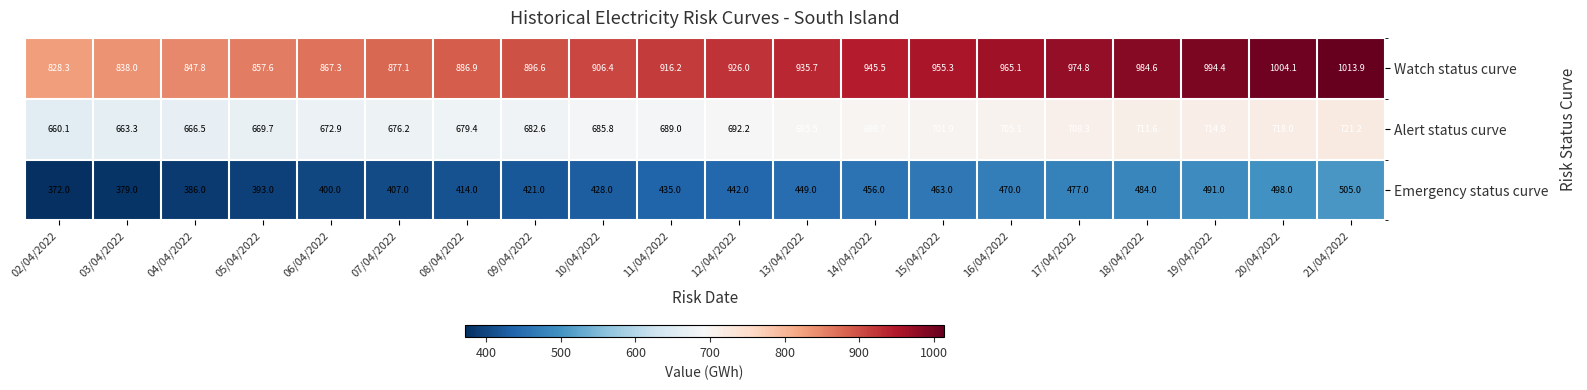

At which label does Emergency status curve reach its peak?

21/04/2022